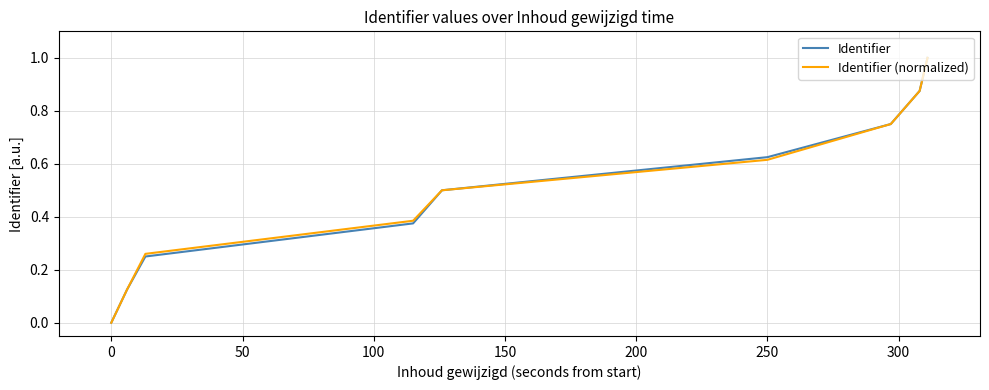

What is the sum of all Identifier values?

4.5